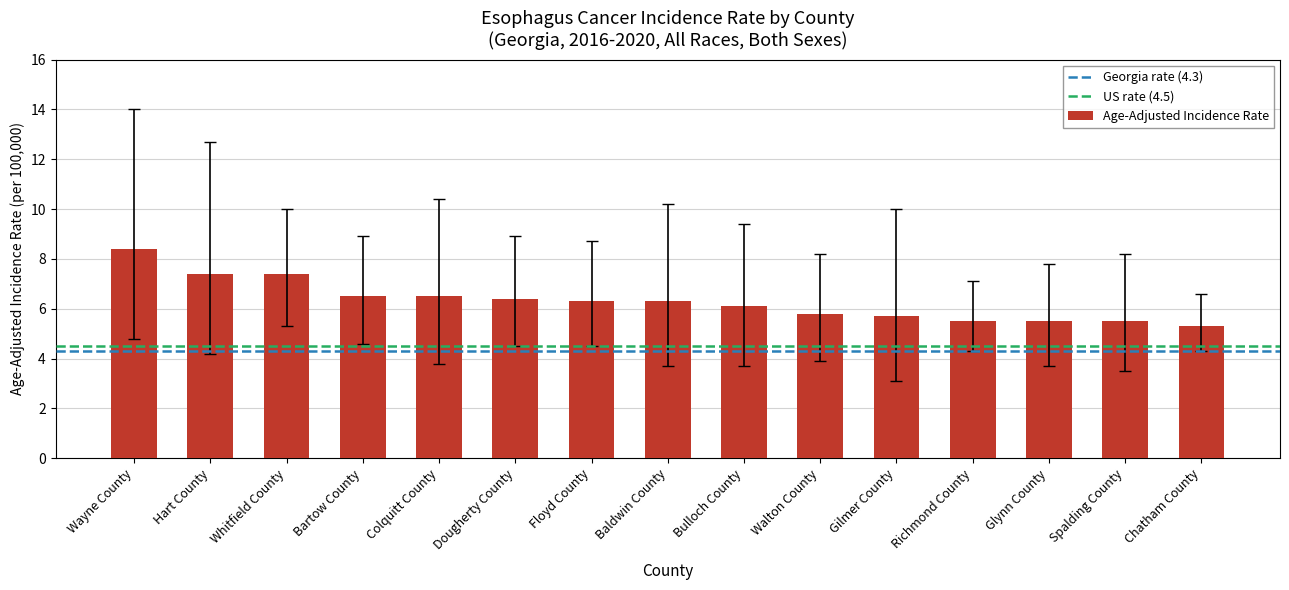

What is the label of the 6th bar from the right?

Walton County